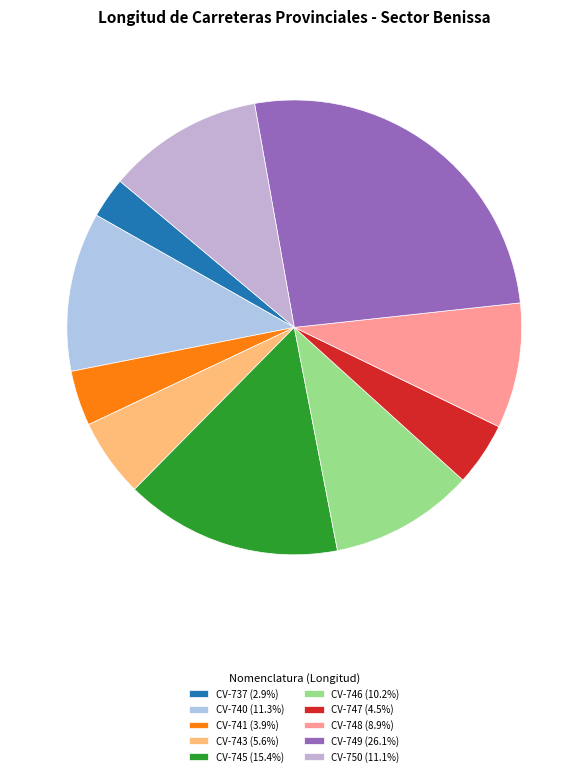

Is it true that CV-743 is 6% of the pie?

True